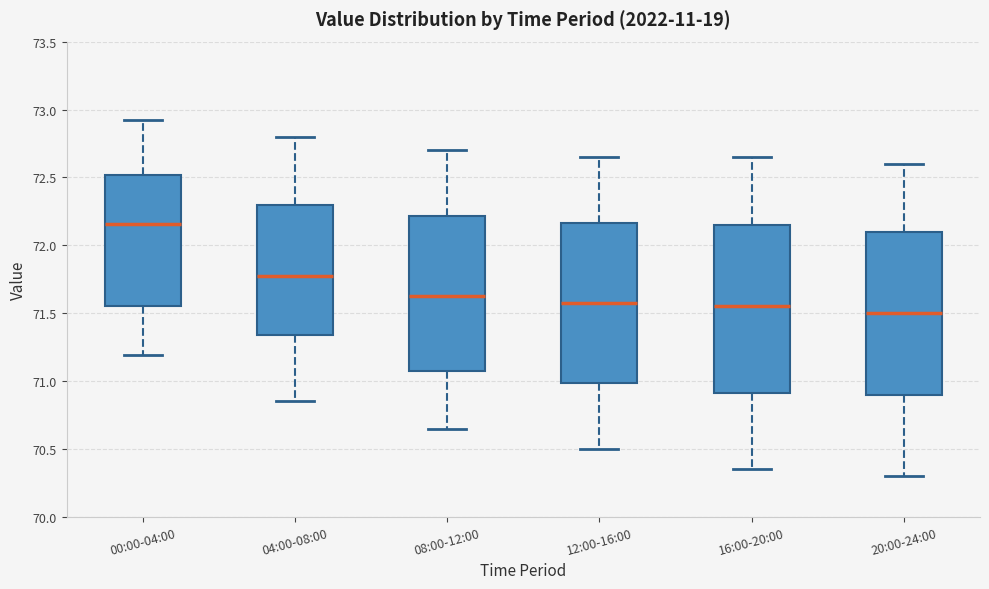

Which box has the highest median line?

00:00-04:00